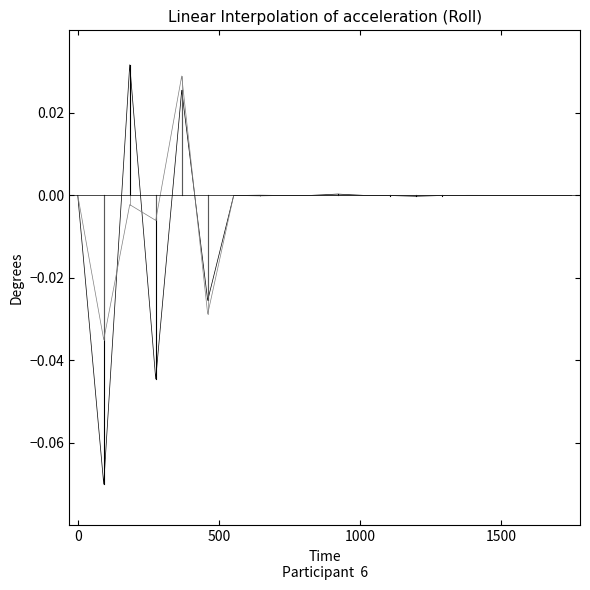

How many lines are shown in the chart?

2